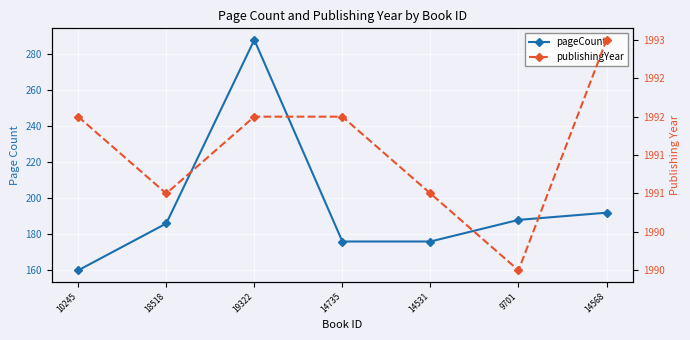

True or false: pageCount and publishingYear cross at least once.

False